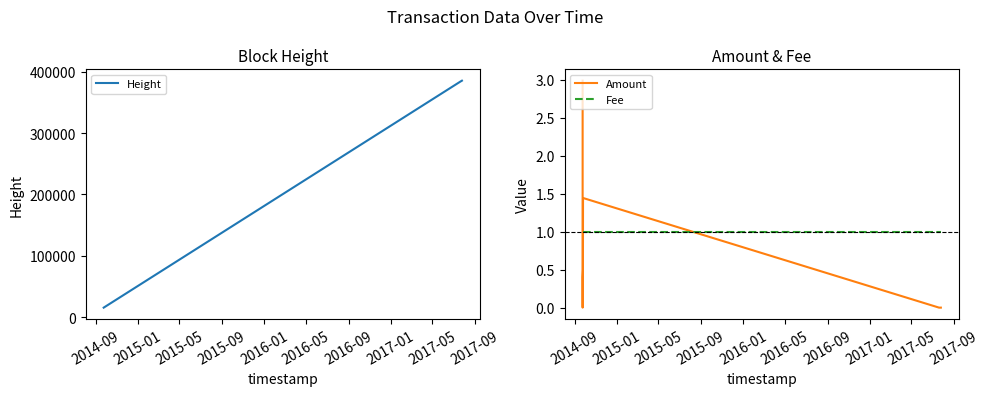

Rank the series at 2017-01 from lowest to highest value.

Amount, Fee, Height